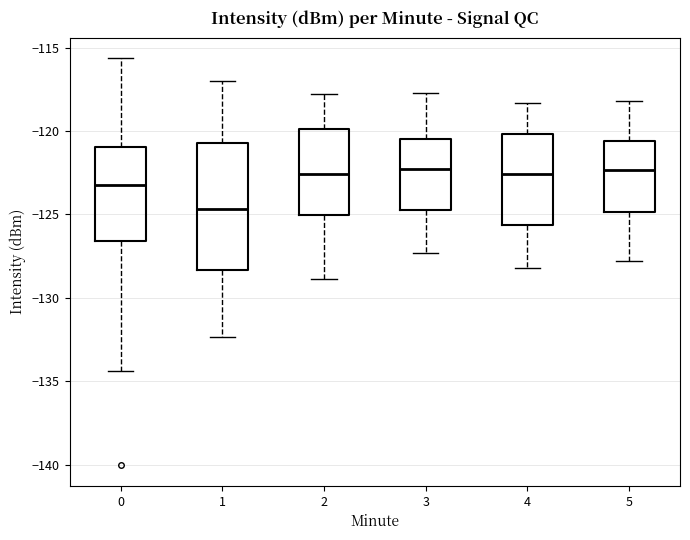

Which box is the tallest, from its lower edge to its upper edge?

1